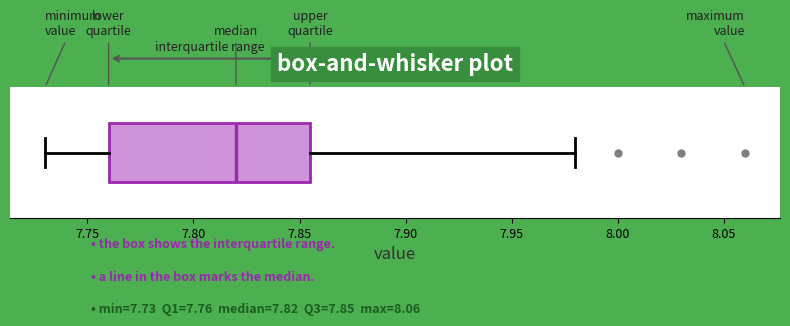

Transcribe this box plot: give where the median line is, the range the box spans, and where the two whiskers end, as read against the x-axis. The values are not printed on the chart, so give them approximately, as read against the axis.

median 7.820, box 7.760 to 7.855, whiskers 7.730 to 7.980